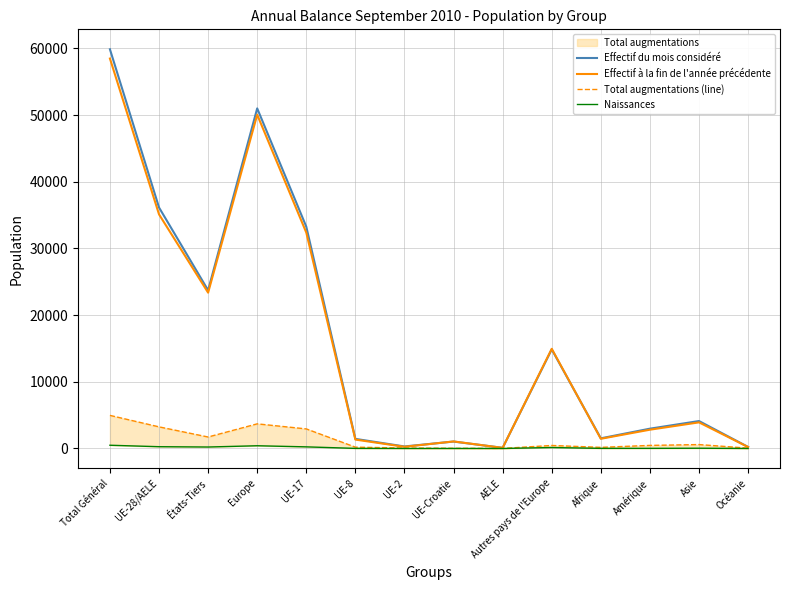

Reading left to right, extract all data points from this chart.

Effectif du mois considéré: 59868	36142	23726	51004	33261	1441	303	1039	98	14862	1523	2970	4115	230
Effectif à la fin de l'année précédente: 58480	35112	23368	50060	32375	1334	255	1054	94	14948	1456	2816	3916	217
Total augmentations (line): 4963	3242	1721	3694	2936	198	72	27	9	452	168	462	587	50
Naissances: 485	266	219	409	242	15	2	5	2	143	17	20	38	1